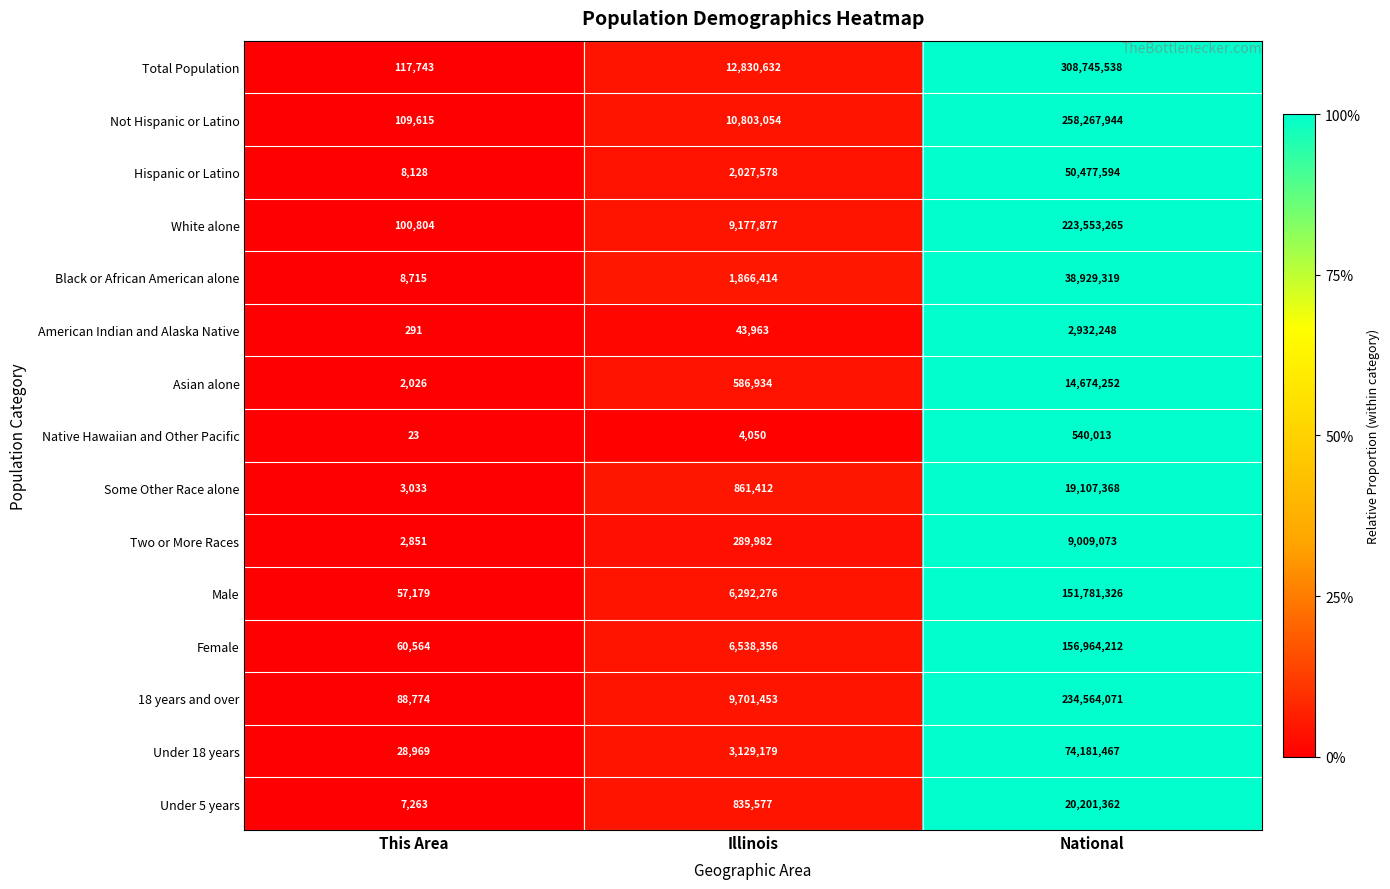

Rank the series by their maximum value, from highest to lowest.

Total Population, Not Hispanic or Latino, 18 years and over, White alone, Female, Male, Under 18 years, Hispanic or Latino, Black or African American alone, Under 5 years, Some Other Race alone, Asian alone, Two or More Races, American Indian and Alaska Native, Native Hawaiian and Other Pacific